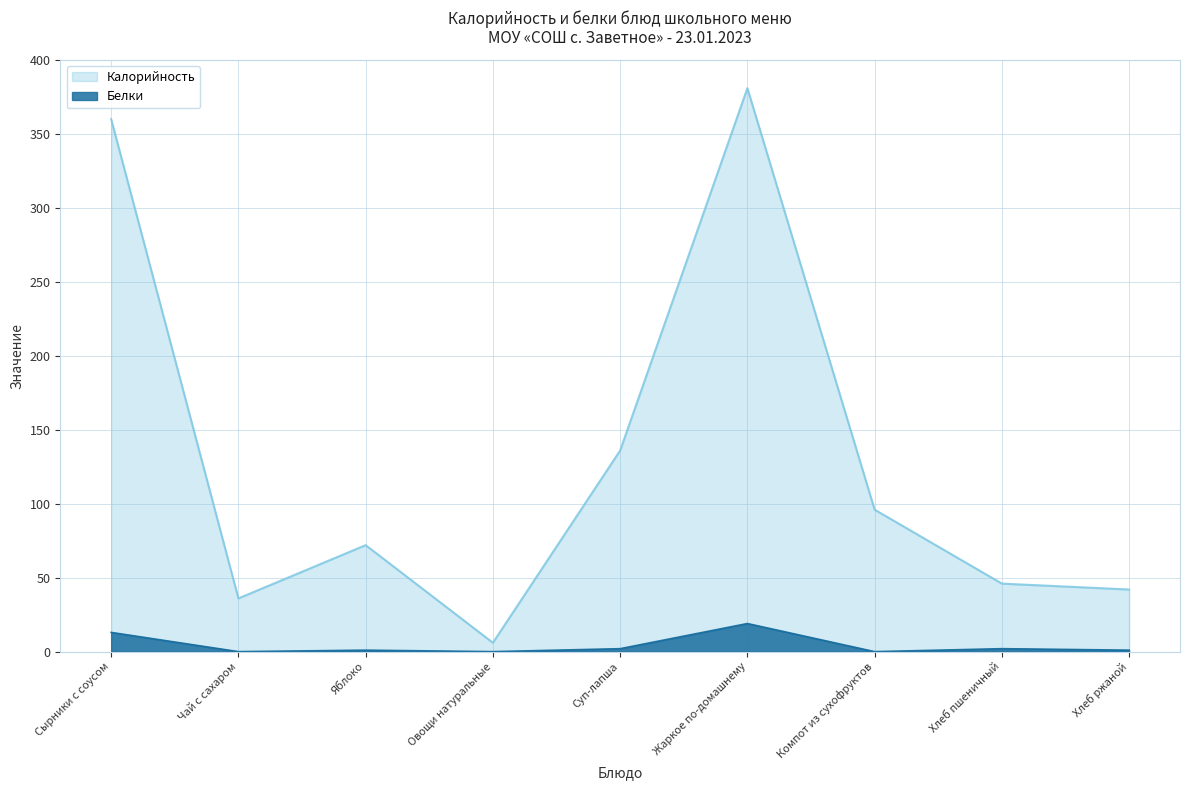

What is the sum of all Калорийность values?

1175